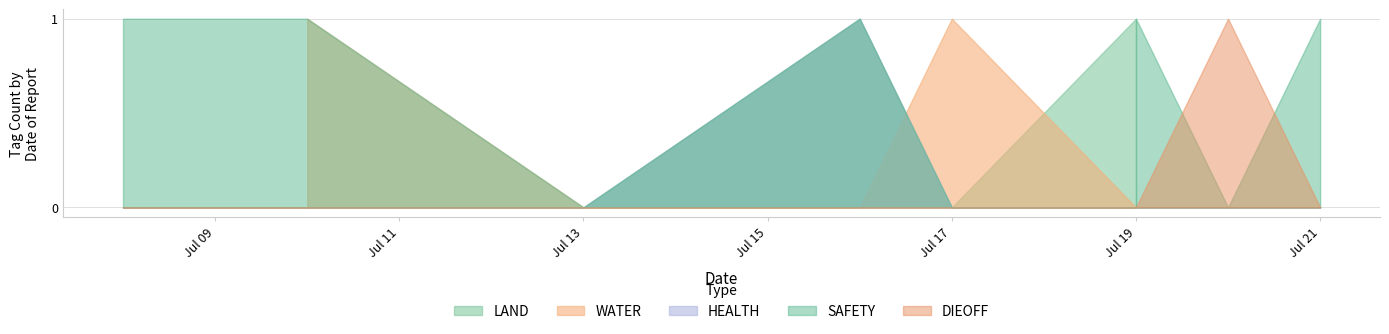

Reading left to right, what are all the values shown in this chart?

LAND: 2023-07-21=0	2023-07-20=0	2023-07-19=1	2023-07-19=0	2023-07-17=0	2023-07-16=1	2023-07-13=0	2023-07-10=0	2023-07-10=0	2023-07-08=0
WATER: 2023-07-21=0	2023-07-20=0	2023-07-19=0	2023-07-19=0	2023-07-17=1	2023-07-16=0	2023-07-13=0	2023-07-10=0	2023-07-10=1	2023-07-08=0
HEALTH: 2023-07-21=0	2023-07-20=0	2023-07-19=0	2023-07-19=0	2023-07-17=0	2023-07-16=1	2023-07-13=0	2023-07-10=0	2023-07-10=0	2023-07-08=0
SAFETY: 2023-07-21=1	2023-07-20=0	2023-07-19=0	2023-07-19=1	2023-07-17=0	2023-07-16=1	2023-07-13=0	2023-07-10=1	2023-07-10=1	2023-07-08=1
DIEOFF: 2023-07-21=0	2023-07-20=1	2023-07-19=0	2023-07-19=0	2023-07-17=0	2023-07-16=0	2023-07-13=0	2023-07-10=0	2023-07-10=0	2023-07-08=0